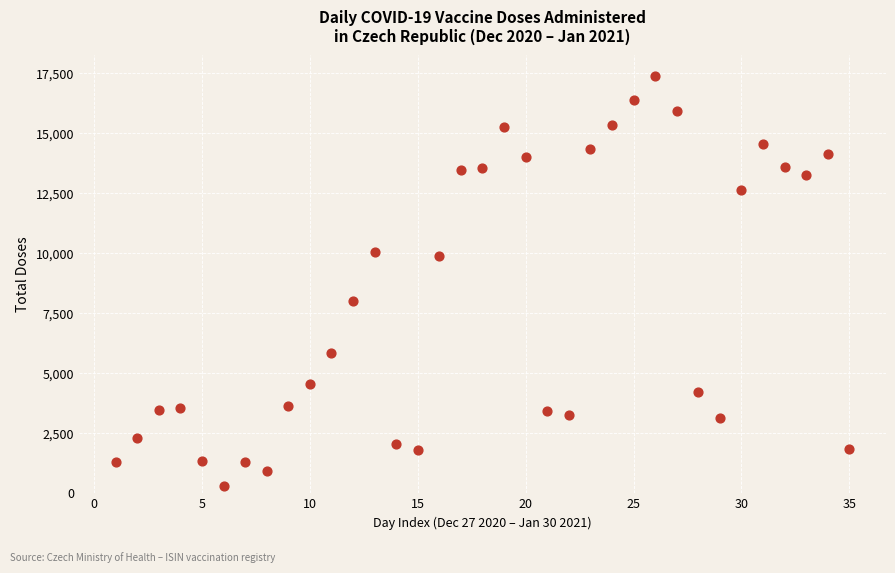

What is the range of X values (max minus min)?

34